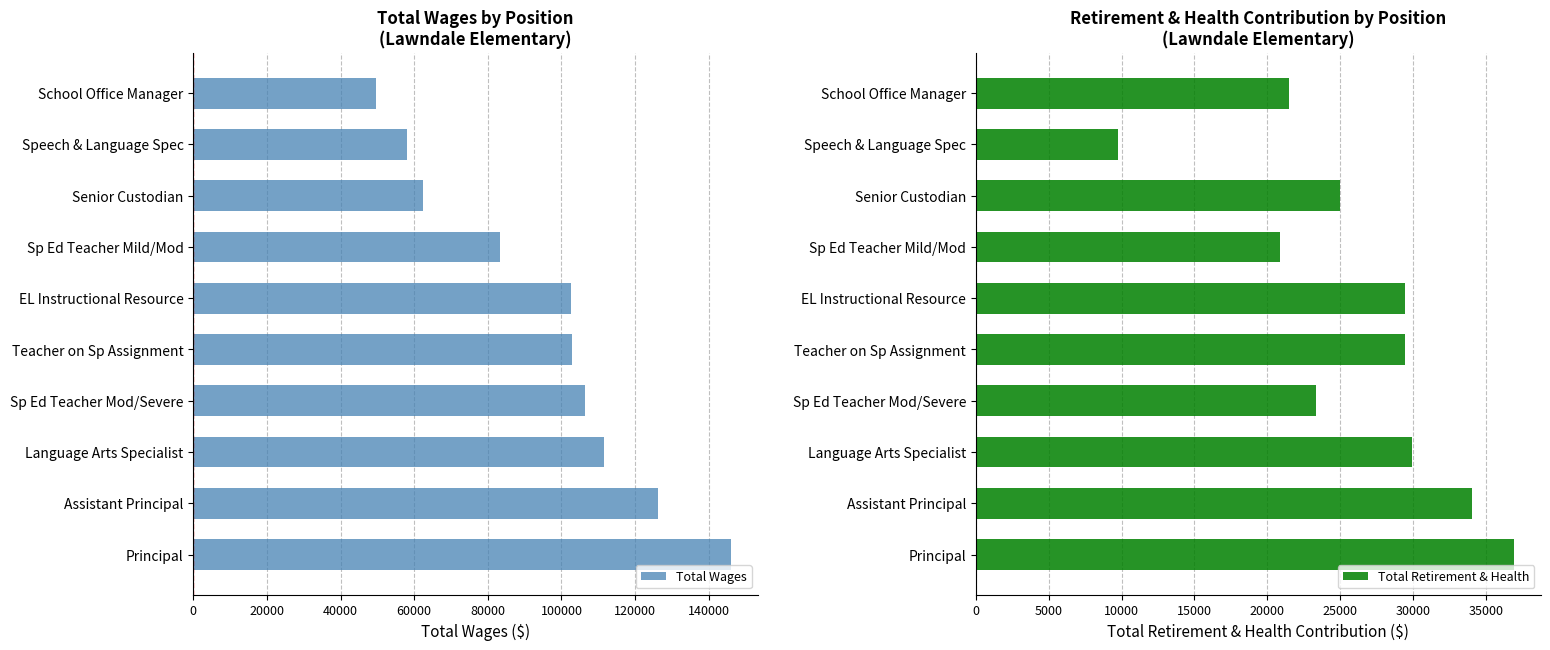

Rank the series by their maximum value, from highest to lowest.

Total Wages, Total Retirement & Health